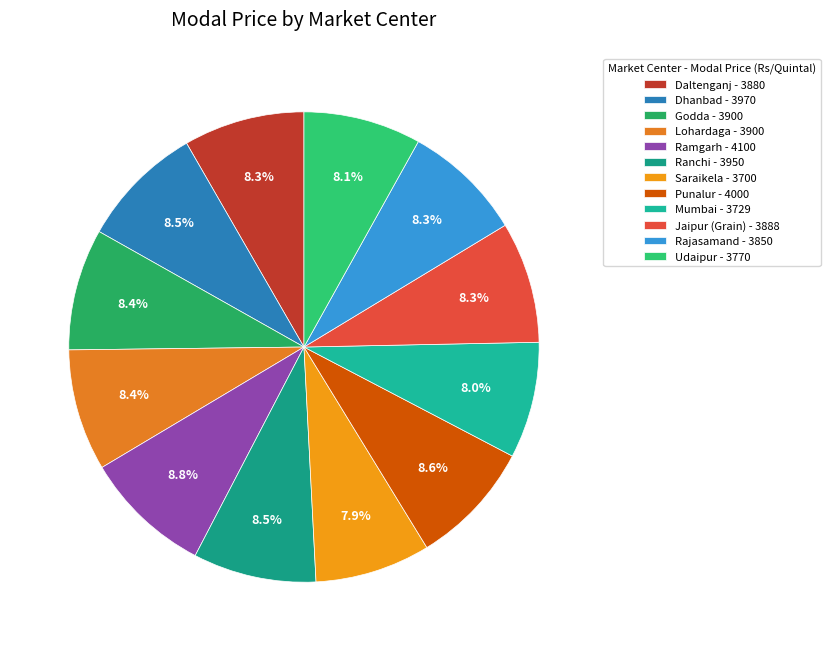

What is the largest slice in the pie chart?

Ramgarh